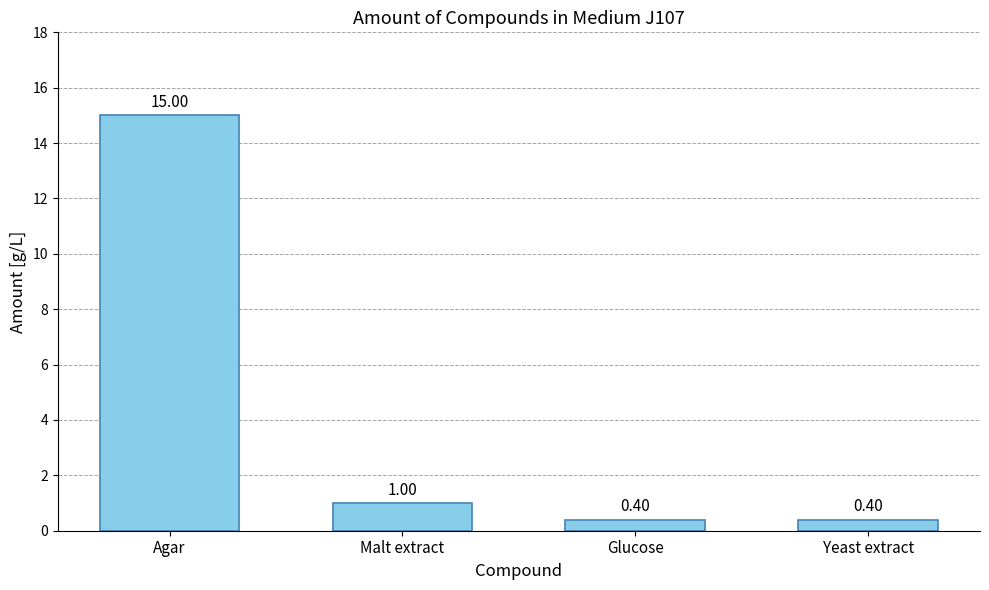

What is the sum of all values?

16.8